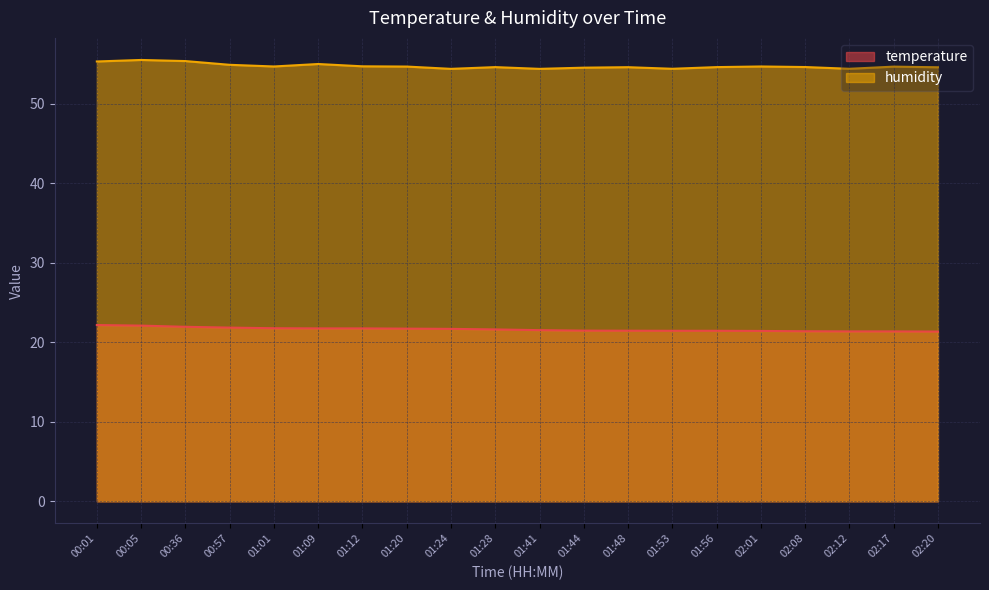

What are all the series names shown in the legend?

temperature, humidity